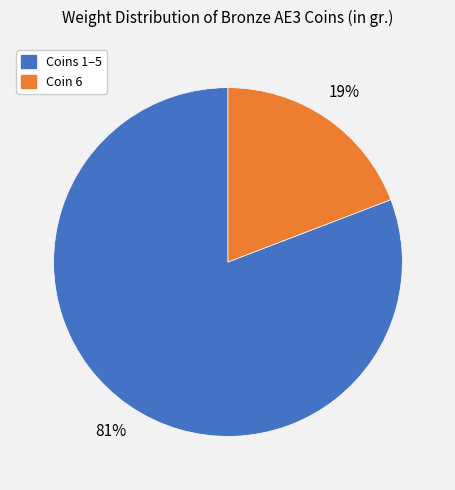

Which category has the smallest portion of the pie?

Coin 6